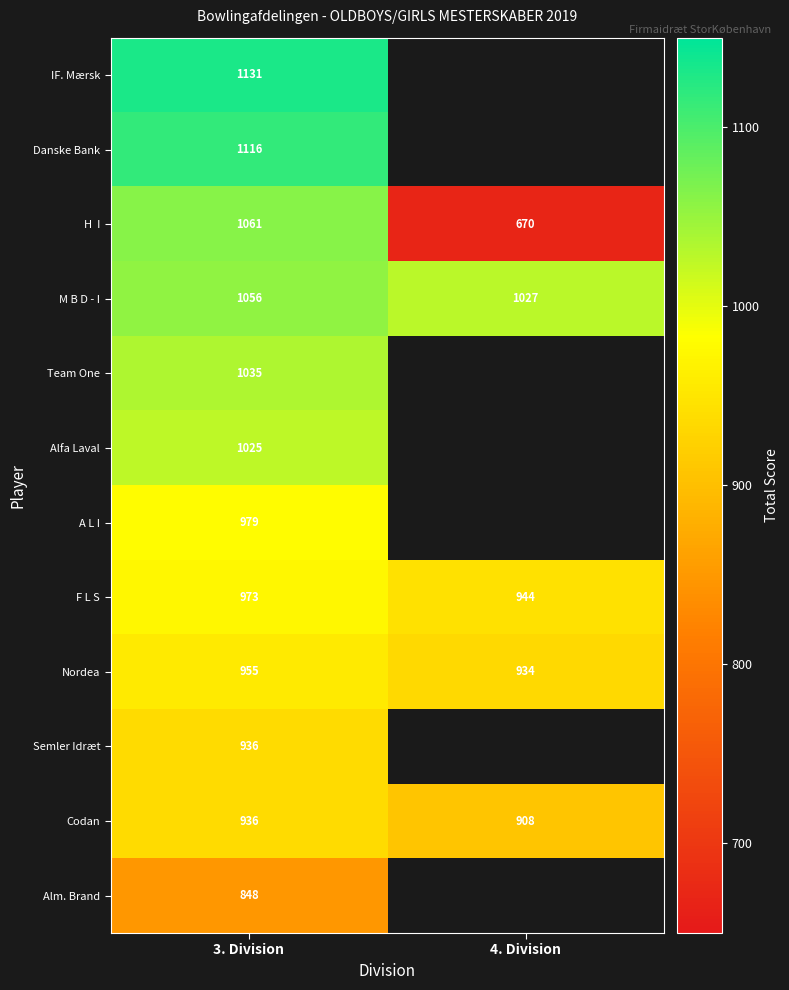

What is the spread (max minus min) of values at 3. Division?

283